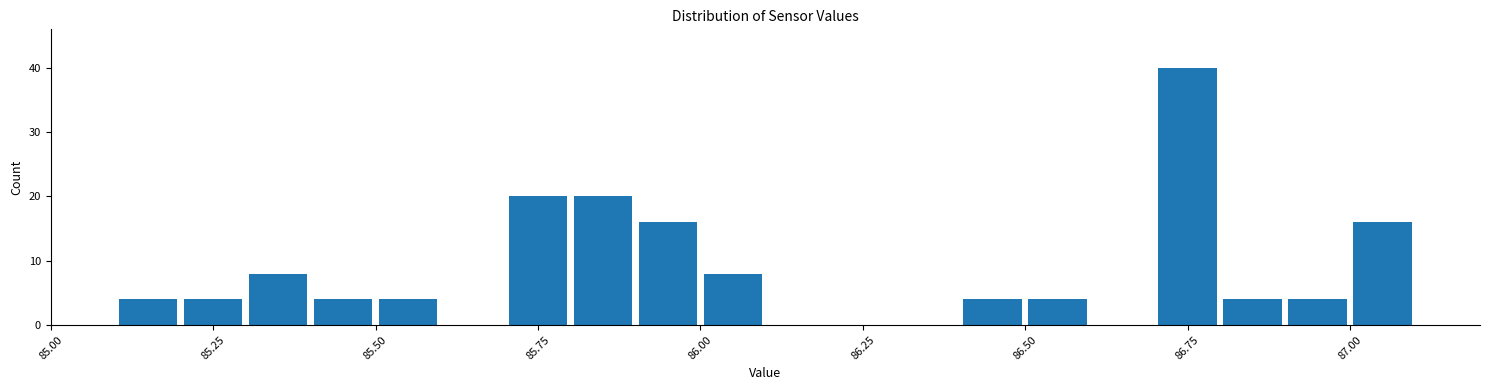

Read against the x-axis, roughly where is the centre of the tallest bar?

86.75